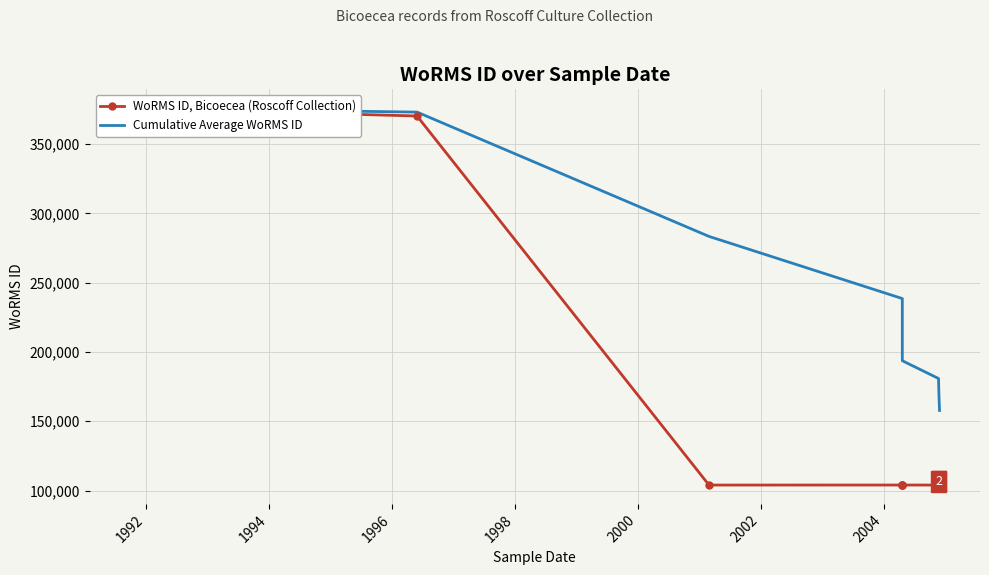

How many values in the Cumulative Average WoRMS ID series are below 211636?

5